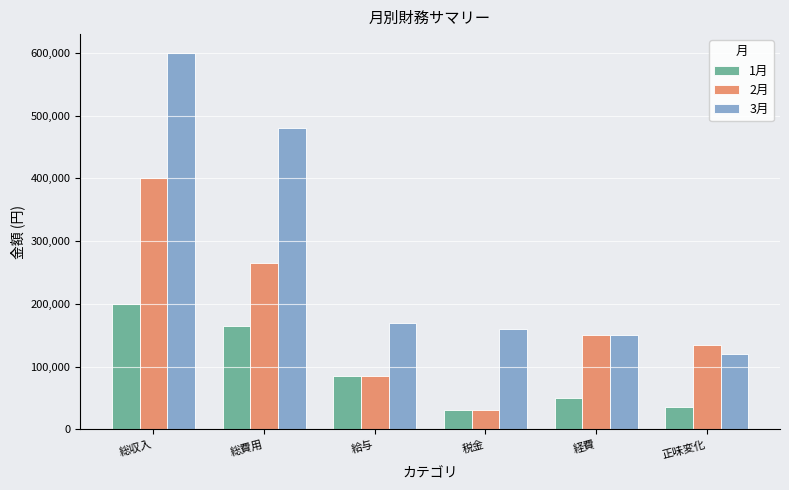

Which series has the largest range (max minus min)?

3月